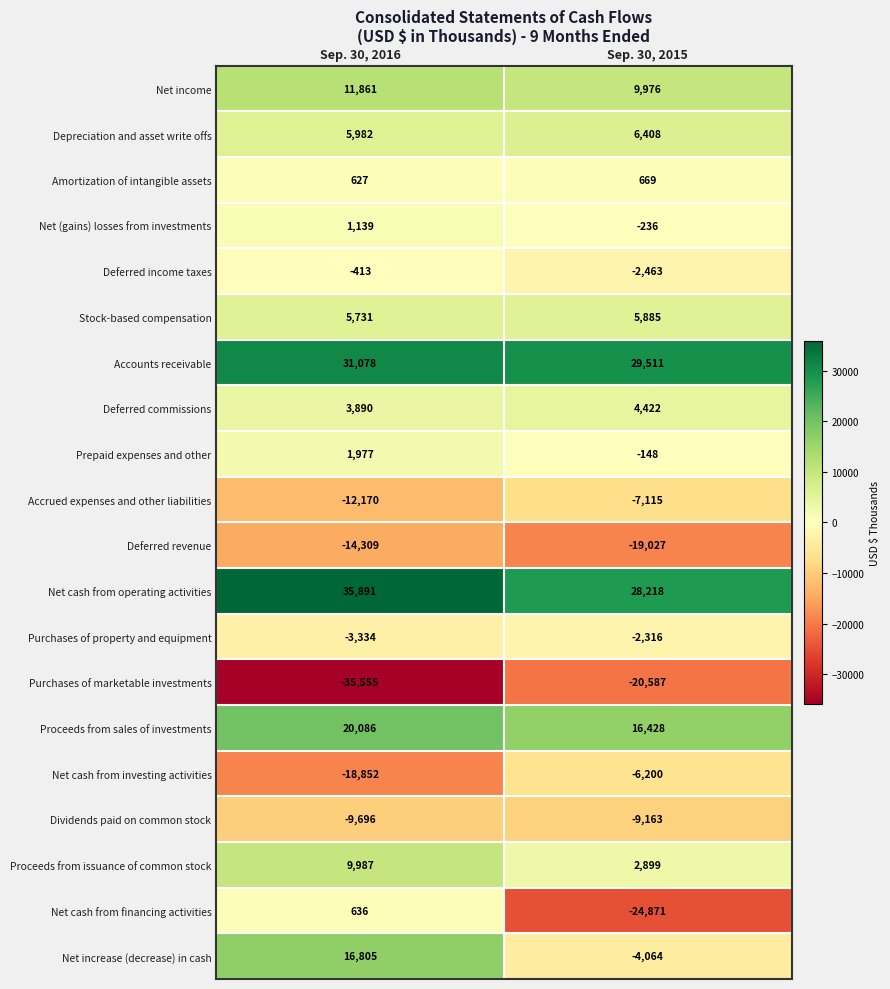

The Accrued expenses and other liabilities series shows -7115 at Sep. 30, 2015. True or false?

True